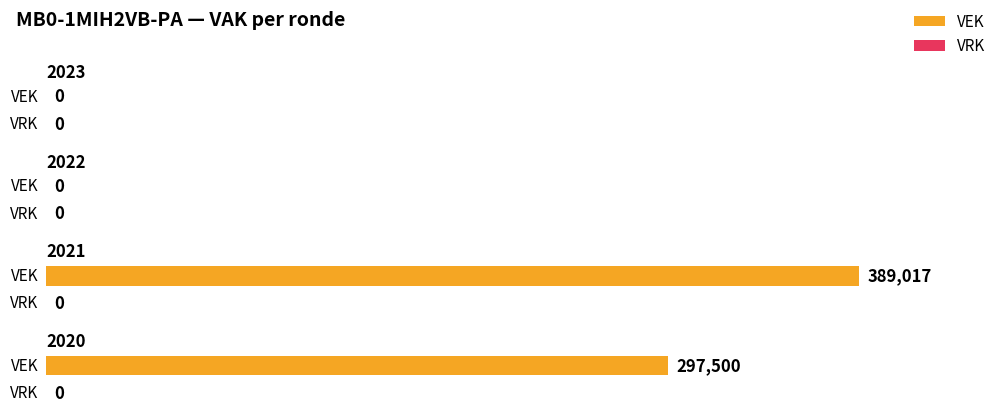

Rank the series by their maximum value, from highest to lowest.

VEK, VRK